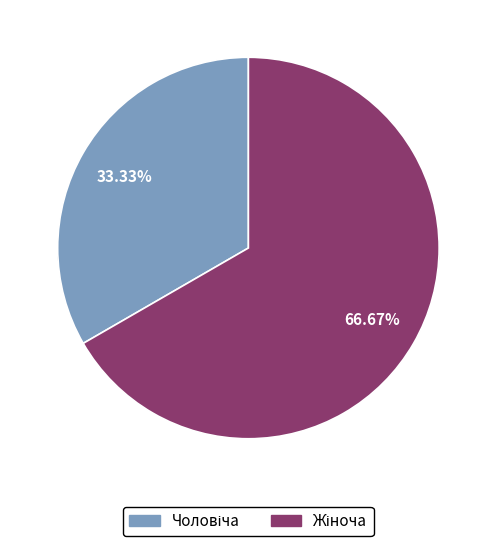

To the nearest percent, what is the difference between the largest and smallest slice percentages?

33%